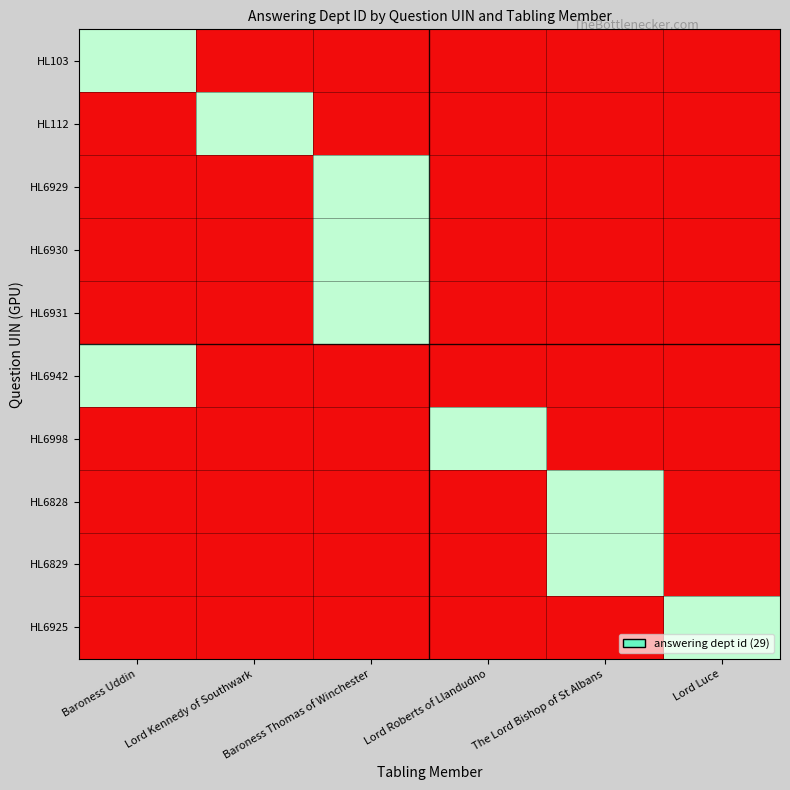

Is it true that HL6998 equals 0 at Baroness Uddin?

True